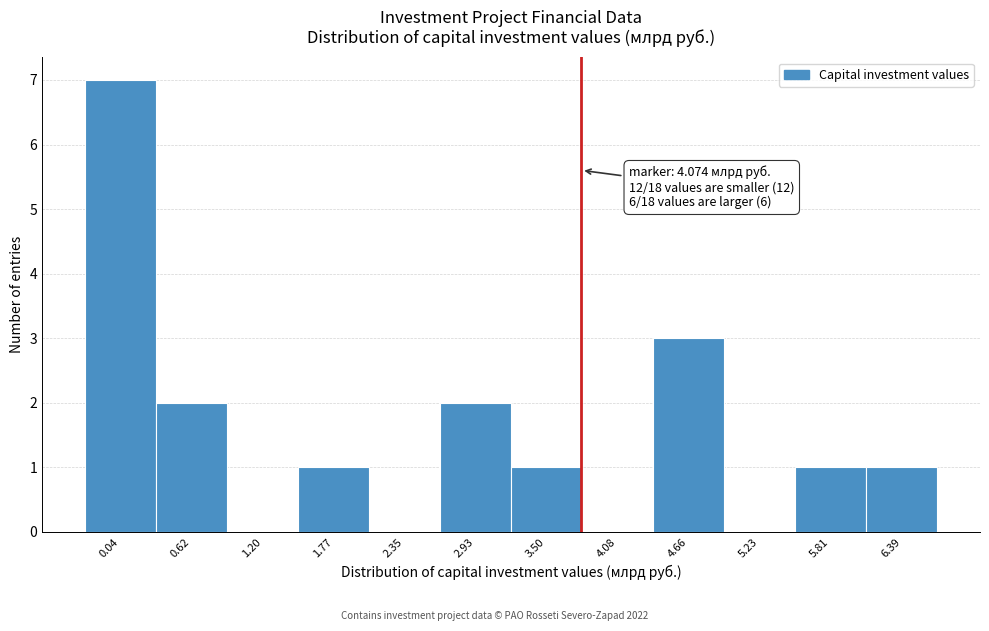

Reading left to right, extract all data points from this chart.

0.04=7	0.62=2	1.20=0	1.77=1	2.35=0	2.93=2	3.50=1	4.08=0	4.66=3	5.23=0	5.81=1	6.39=1